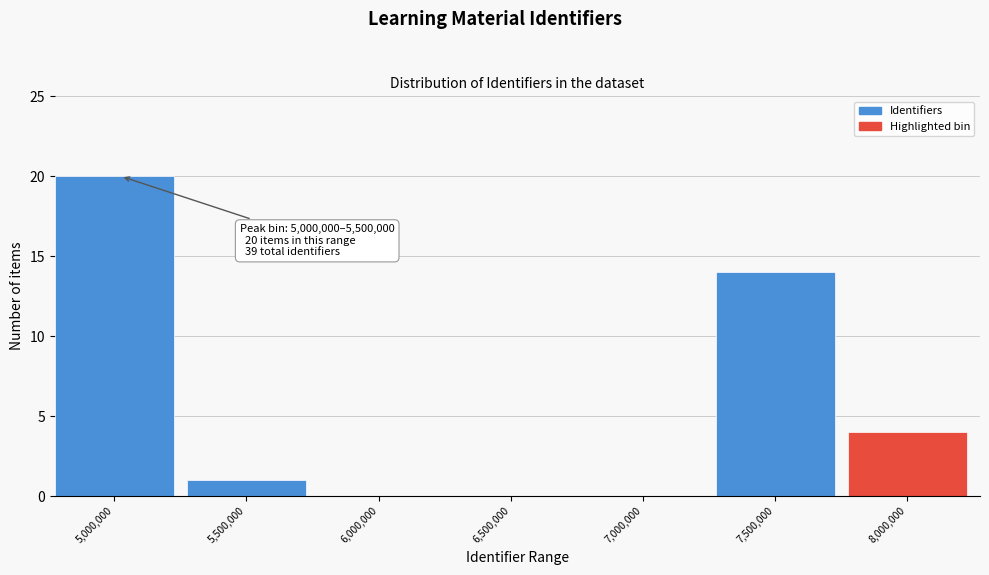

Reading right to left, extract all data points from this chart.

8,000,000=4	7,500,000=14	7,000,000=0	6,500,000=0	6,000,000=0	5,500,000=1	5,000,000=20